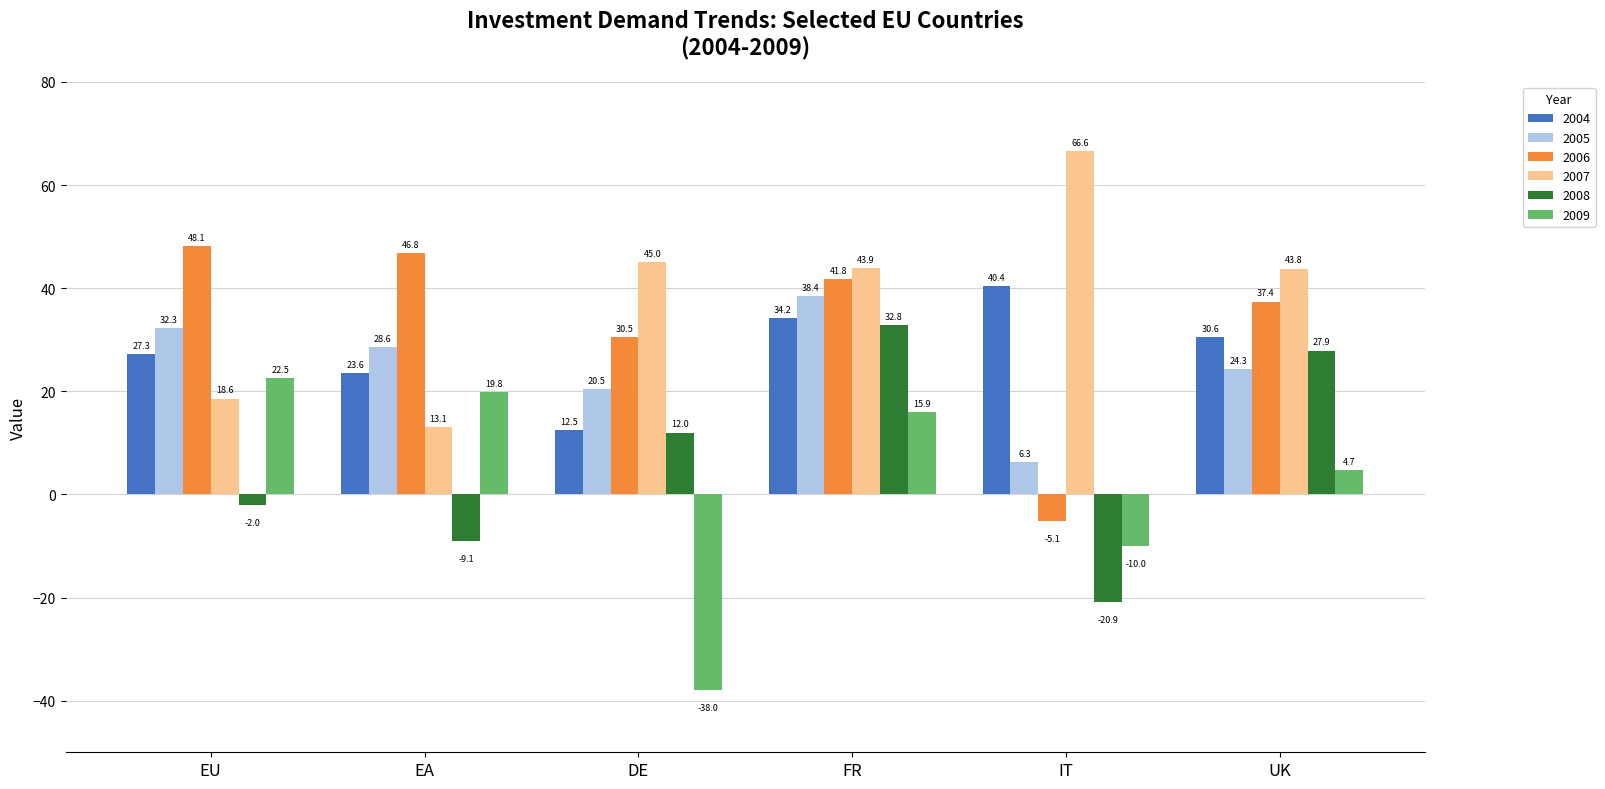

Between EU and IT, which series saw the biggest shift?

2006